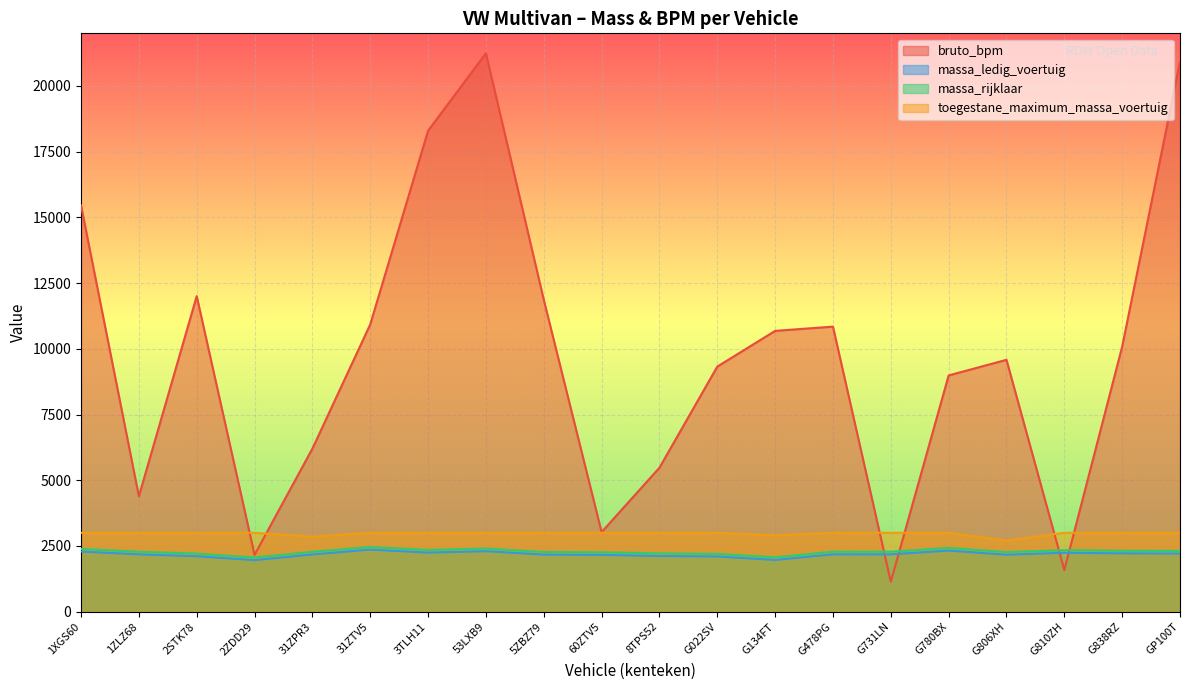

At which category does the chart reach its minimum across all series?

G731LN